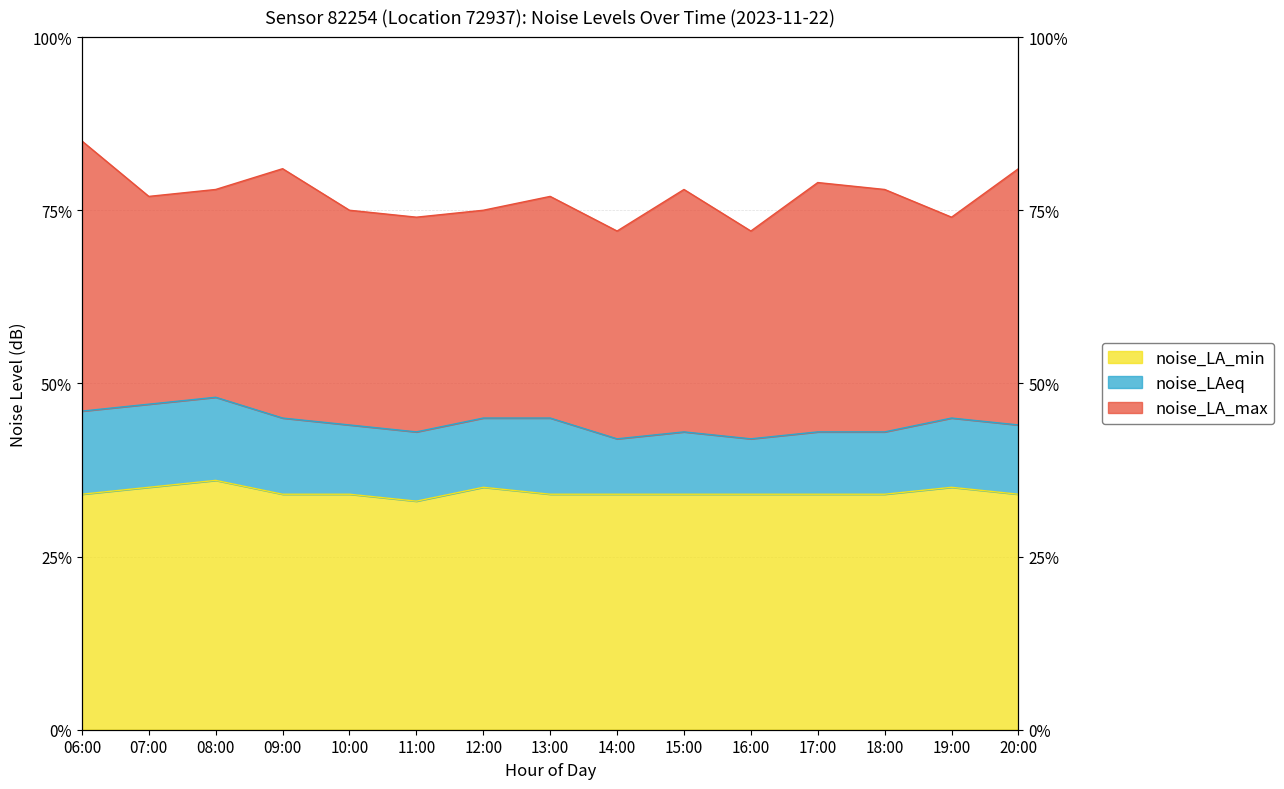

True or false: noise_LA_max and noise_LAeq intersect in this chart.

False